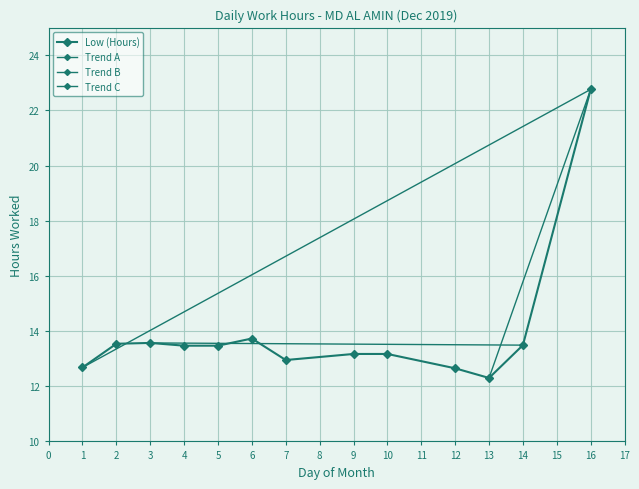

What is the sum of the values at 12 and 2?

26.2